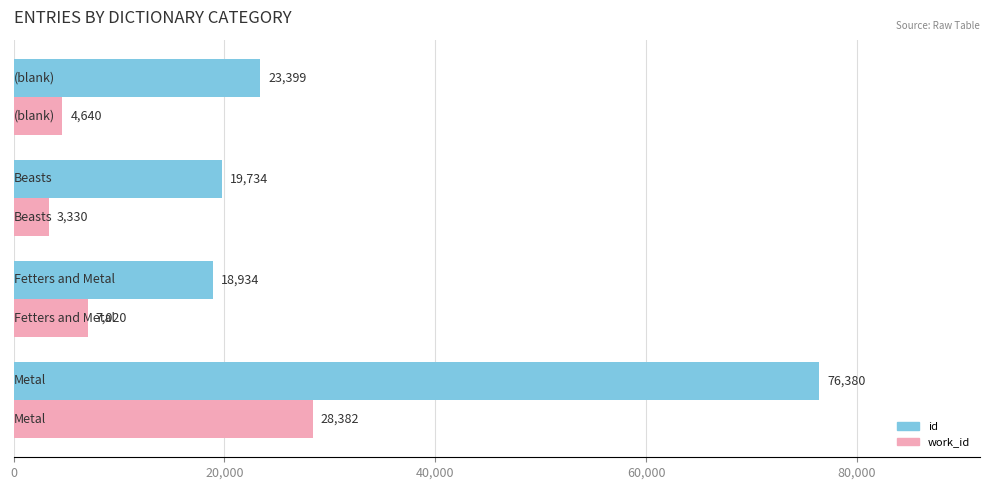

What is the highest value of the id series?

76380